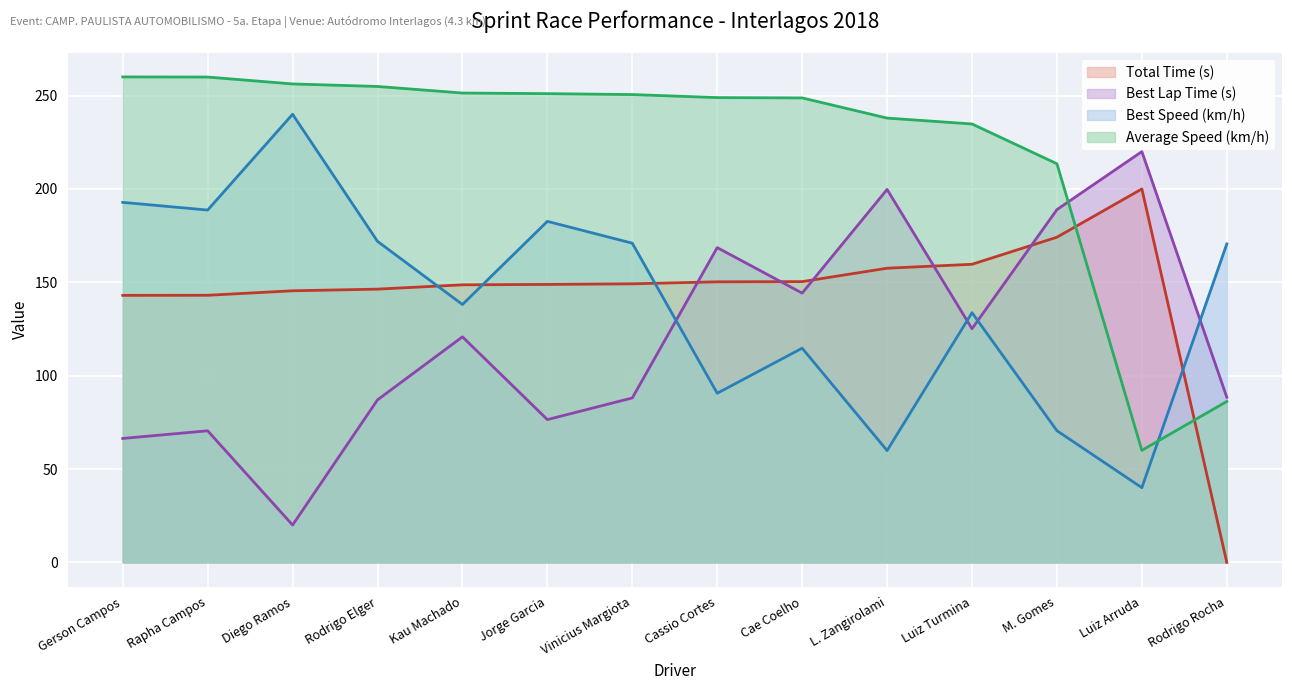

What is the sum of the Total Time (s) values at Luiz Turmina and Rapha Campos?

302.7